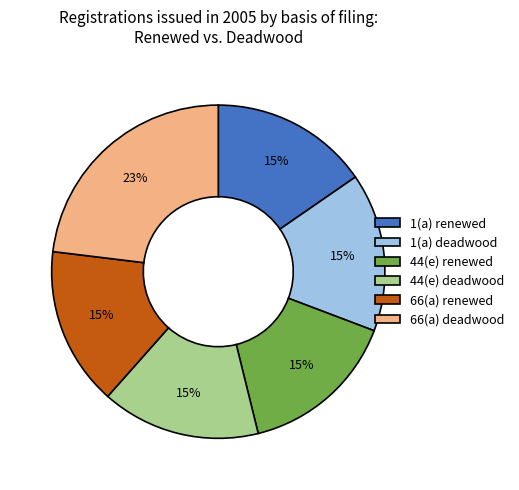

To the nearest percent, what is the combined percentage of 44(e) renewed and 44(e) deadwood?

31%